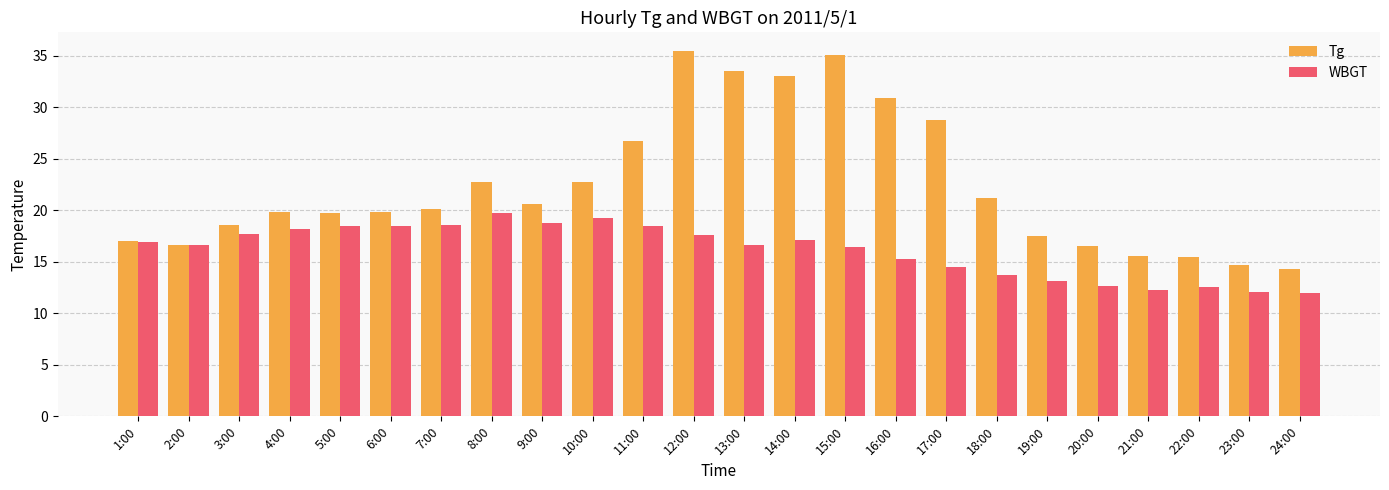

Is the value of Tg at 10:00 greater than the value of WBGT at 2:00?

Yes